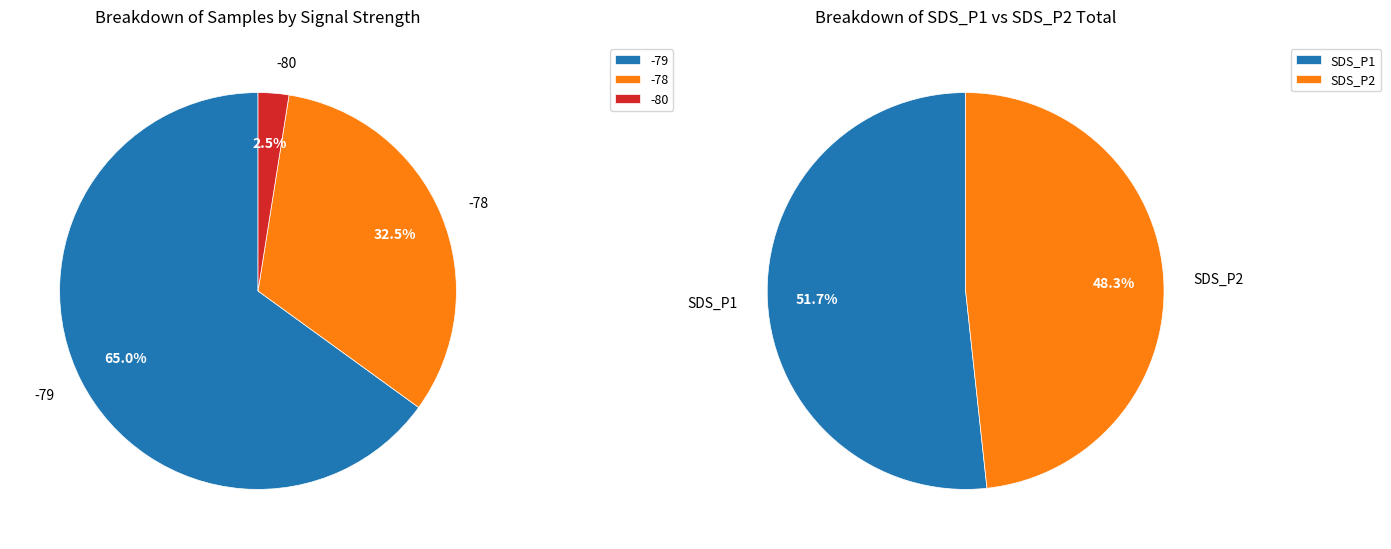

Does 39 represent more than half of the total?

No